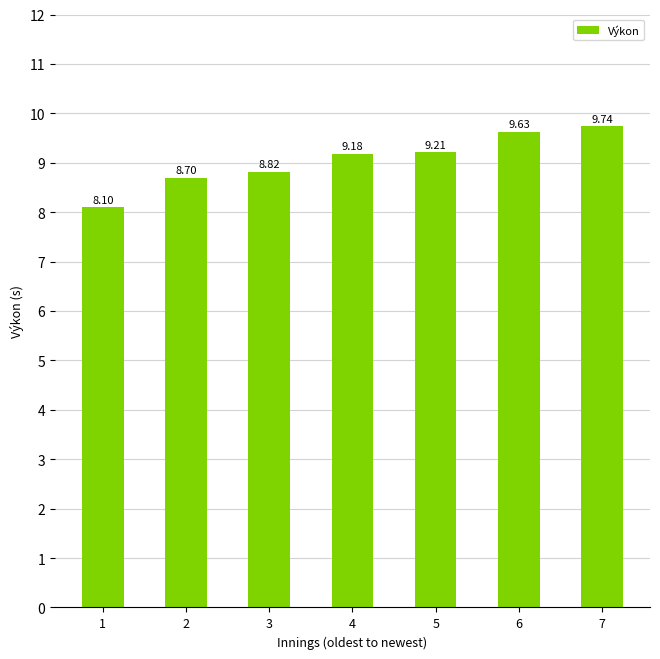

How many categories are shown in the chart?

7